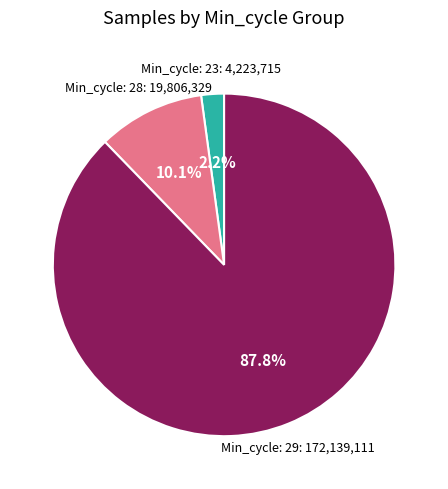

Is there any slice that represents more than half of the pie?

Yes